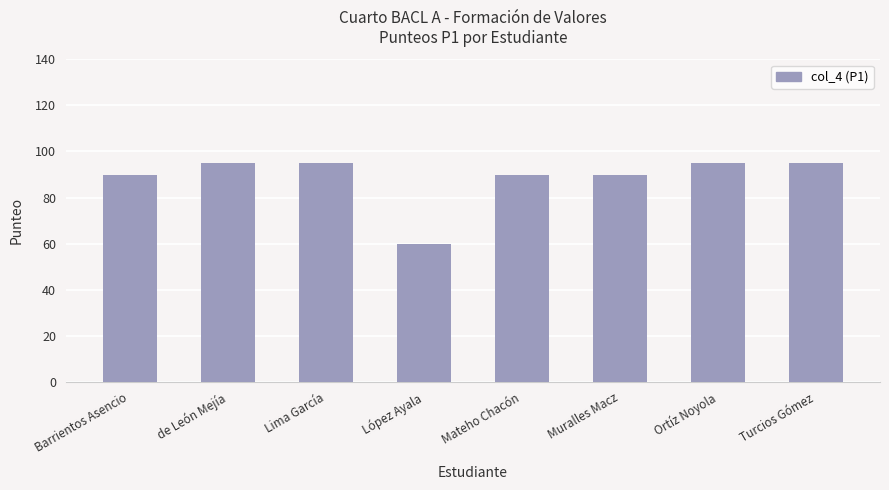

Which has a higher value, Barrientos Asencio or Ortíz Noyola?

Ortíz Noyola